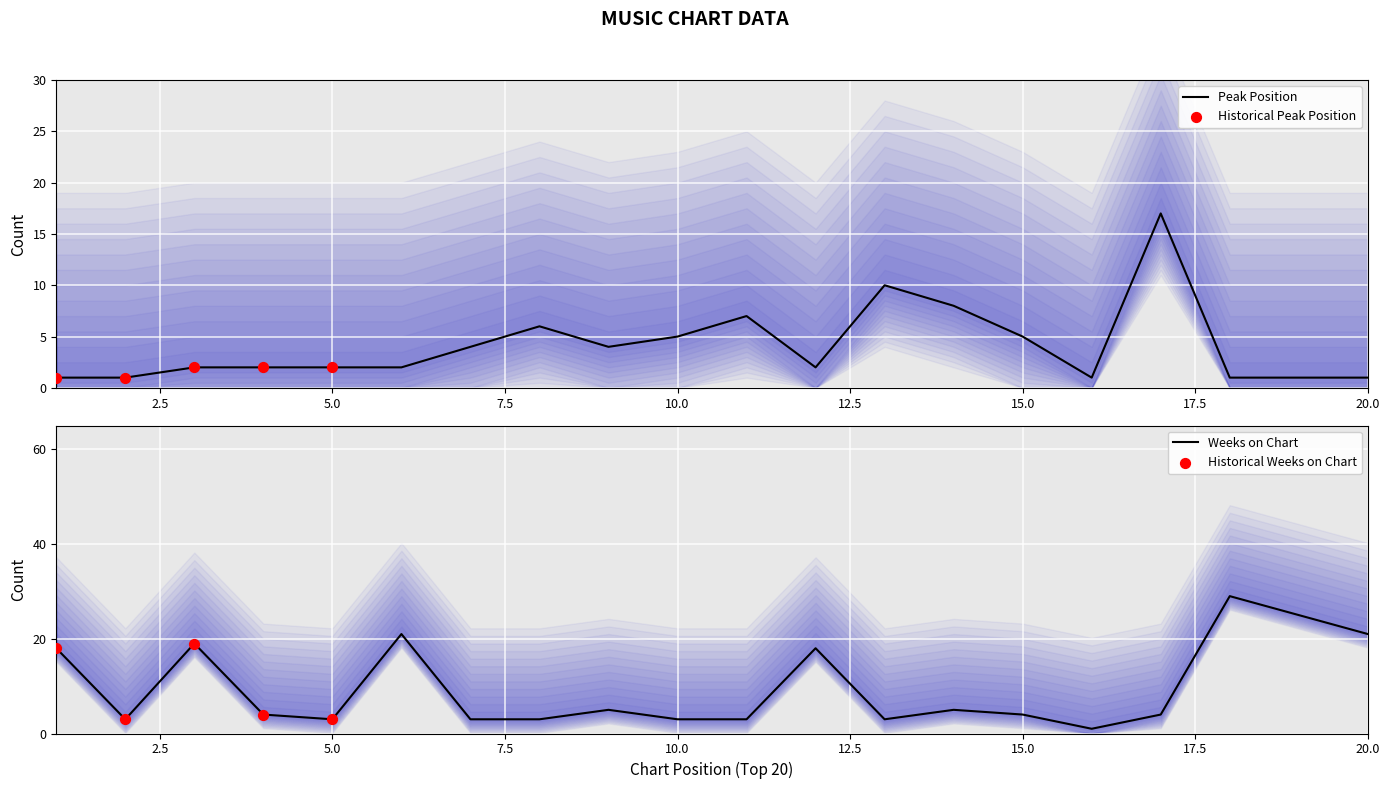

Is the value of Peak Position at 14 greater than the value of Weeks on Chart at 10?

Yes